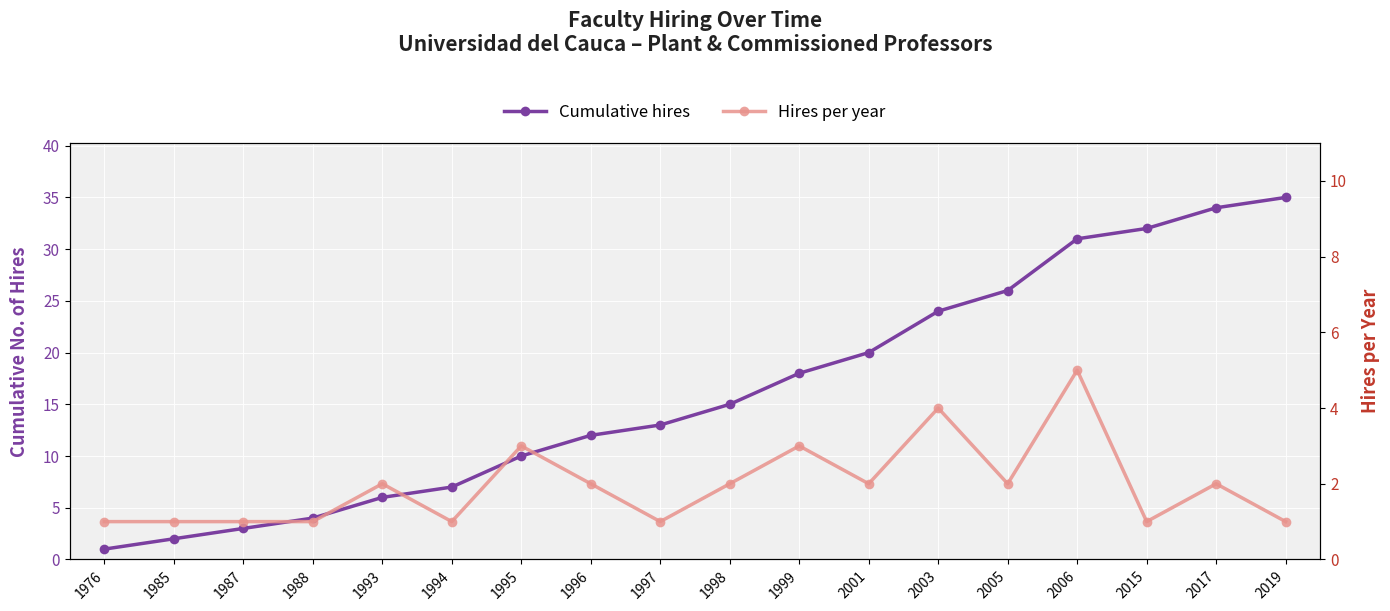

How many values in the Hires per year series exceed 2?

4